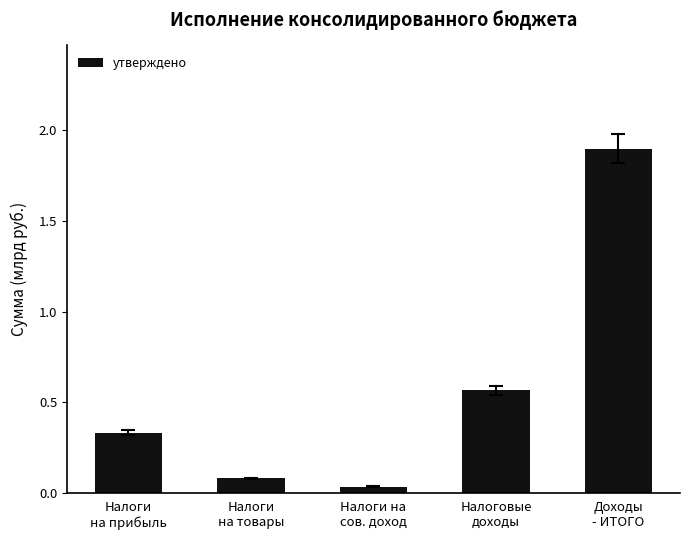

What is the sum of all values?

2.9